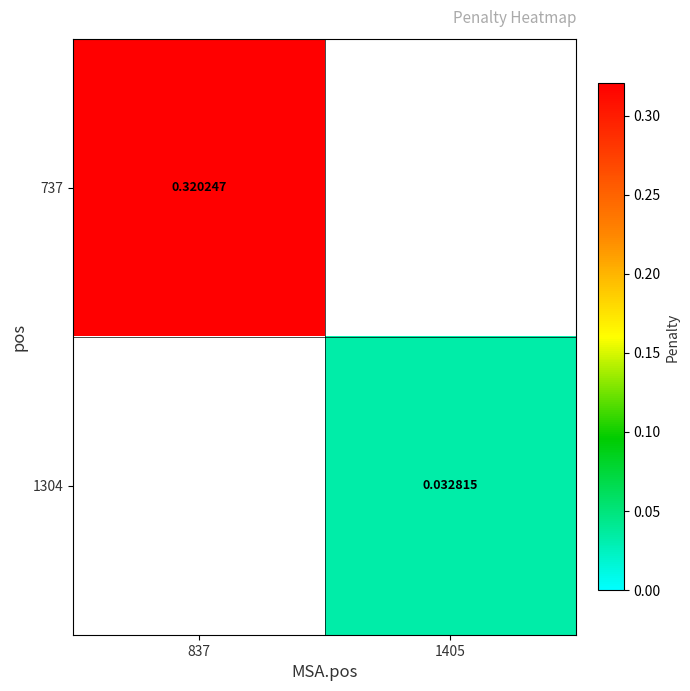

How many positive values does the 737 series have?

1